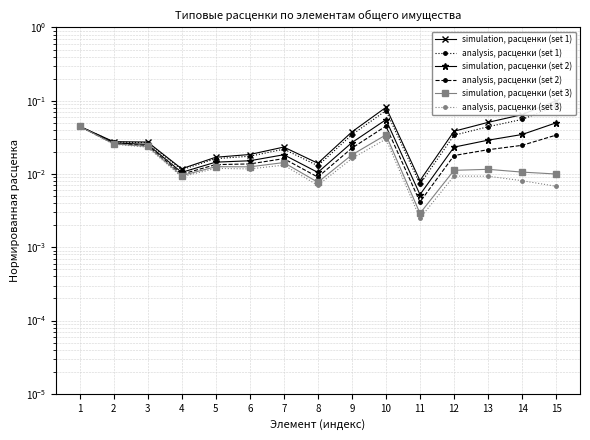

In analysis, расценки (set 2), how many points are higher than both neighbors (excluding endpoints)?

2